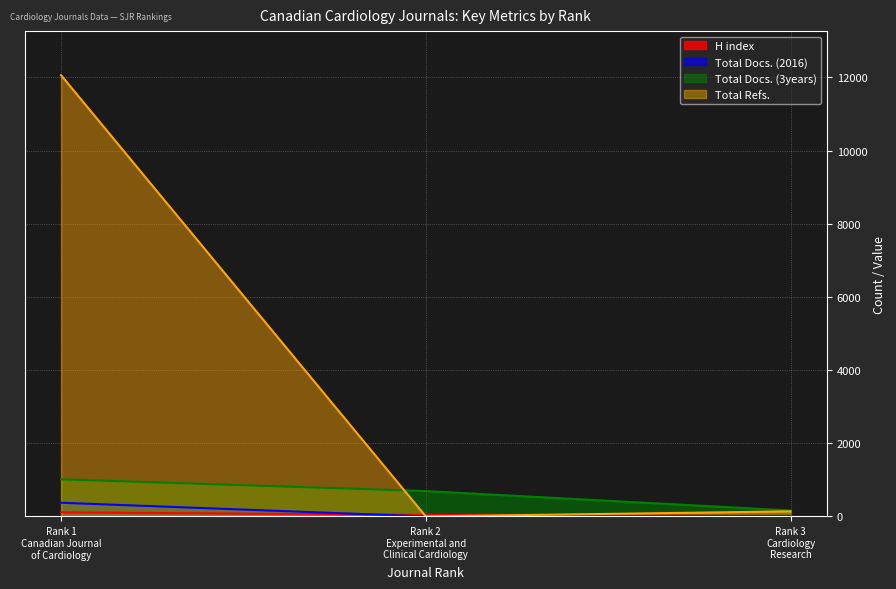

What is the difference between the highest and lowest values at Rank 1
Canadian Journal
of Cardiology?

11946